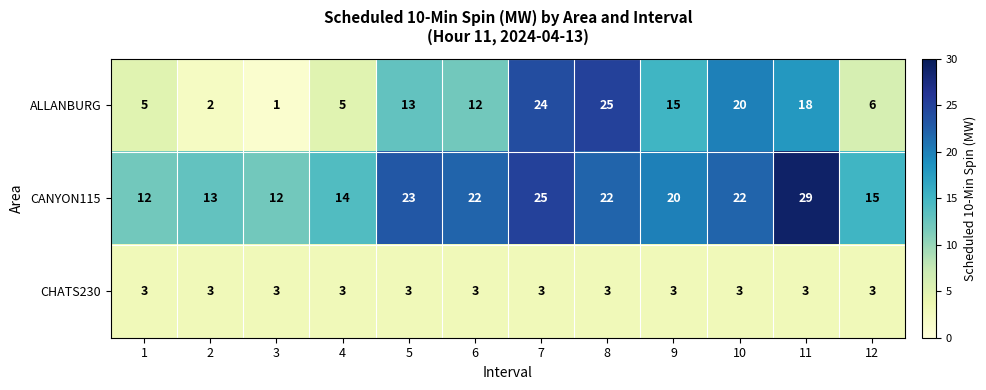

Is it true that CANYON115 equals 22 at 8?

True